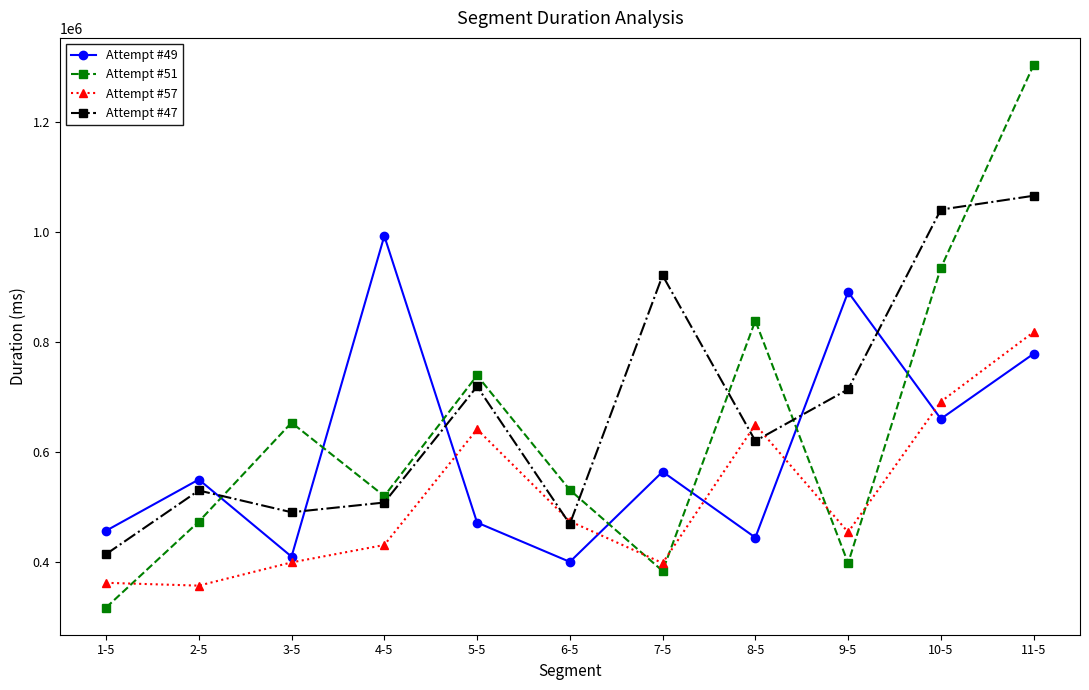

The value of Attempt #57 at 6-5 is 473703. True or false?

True